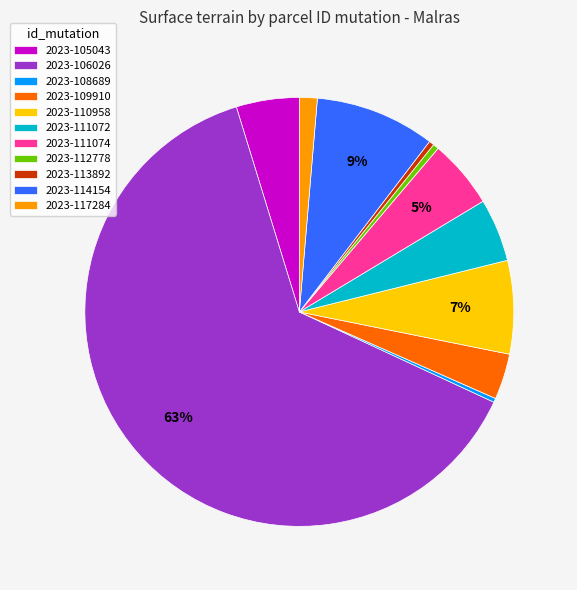

To the nearest percent, what portion does 2023-111072 represent?

5%